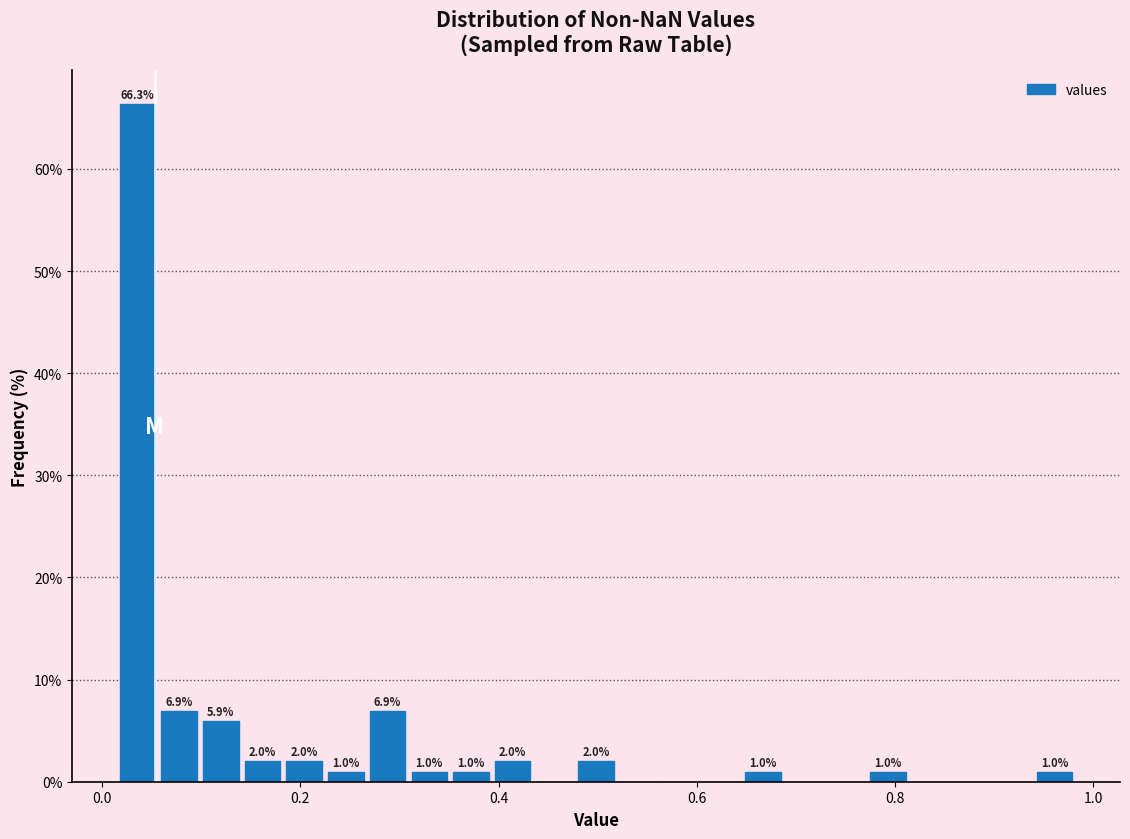

Read against the x-axis, roughly where is the centre of the tallest bar?

0.04